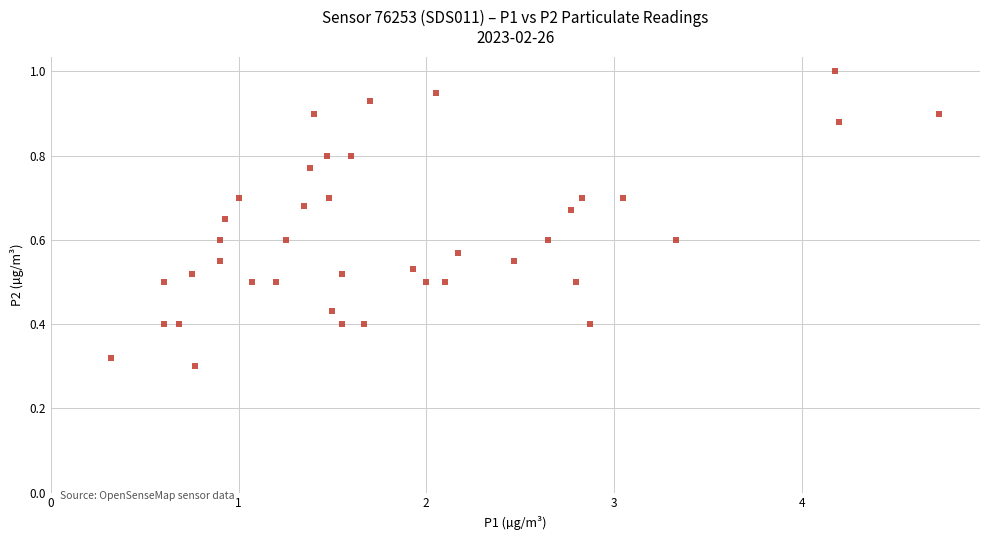

Count the number of points in this scatter plot.

40